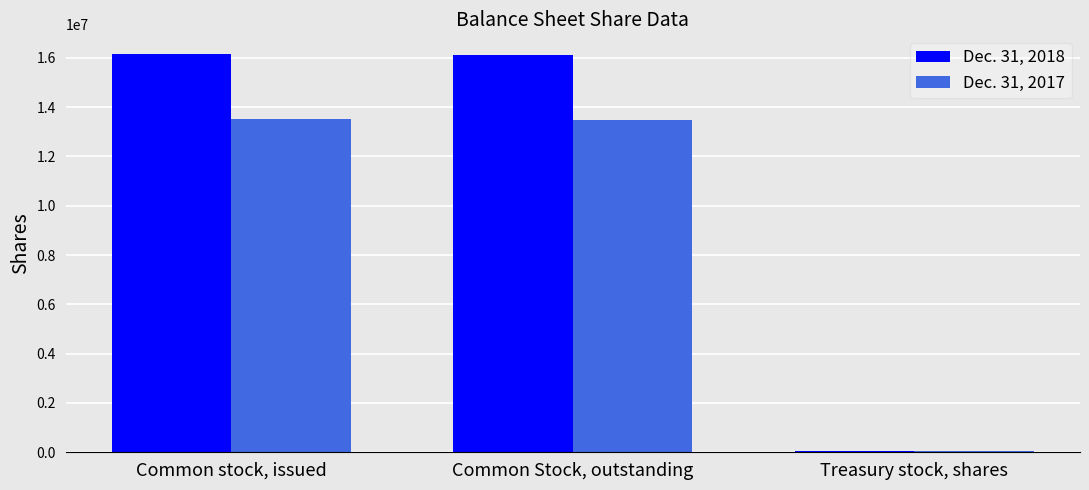

Is the value of Dec. 31, 2018 at Common stock, issued greater than the value of Dec. 31, 2017 at Common Stock, outstanding?

Yes